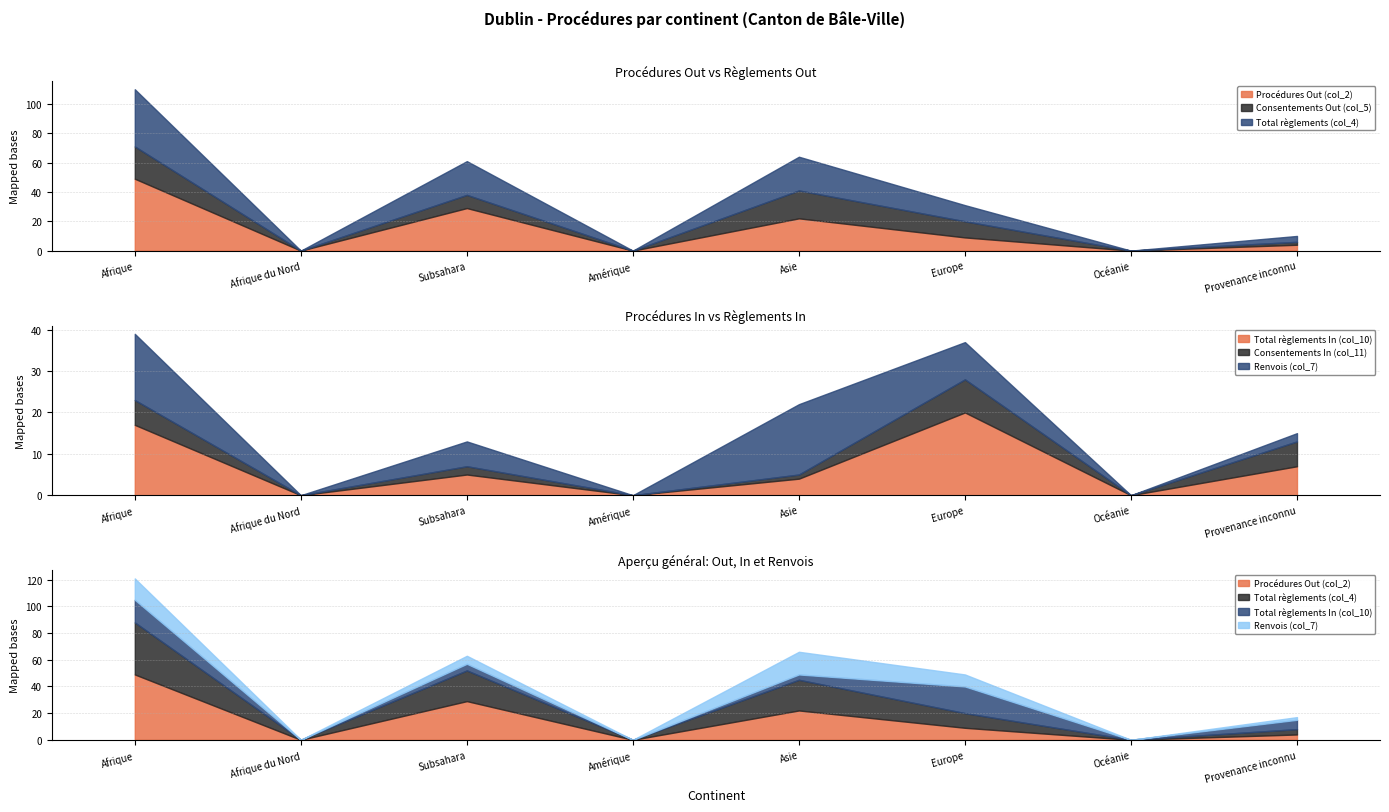

Where is the first local maximum for Procédures Out (col_2)?

Subsahara